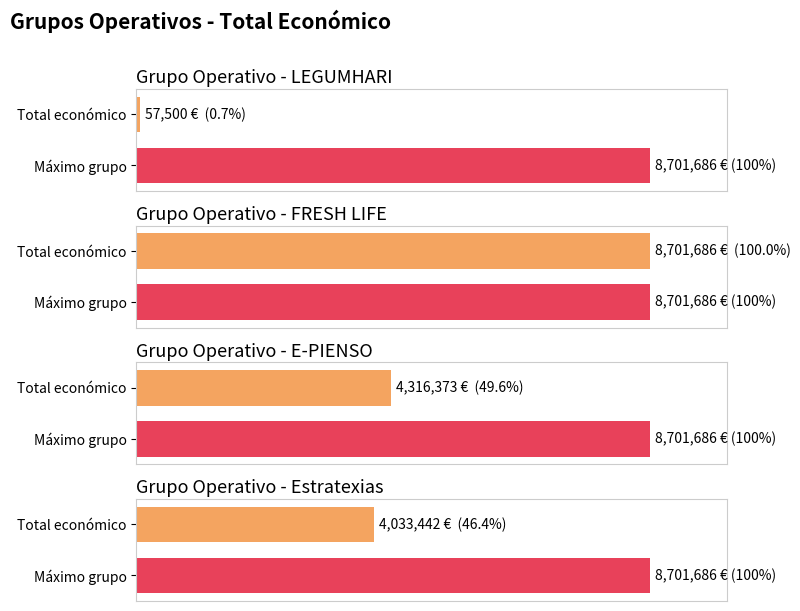

At which category does the chart reach its peak across all series?

FRESH LIFE